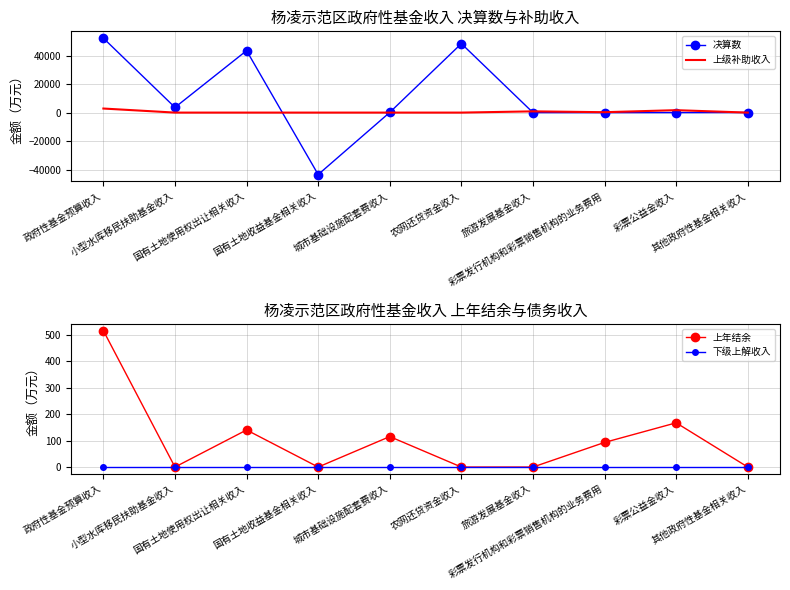

How many negative values does the 决算数 series have?

1